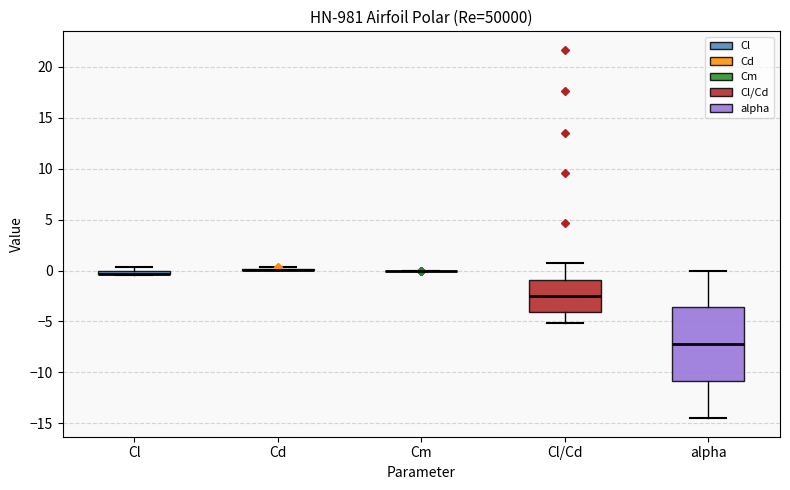

Where does the lower whisker of the box for alpha end on the y-axis? The values are not printed on the chart, so give them approximately, as read against the axis.

-14.5